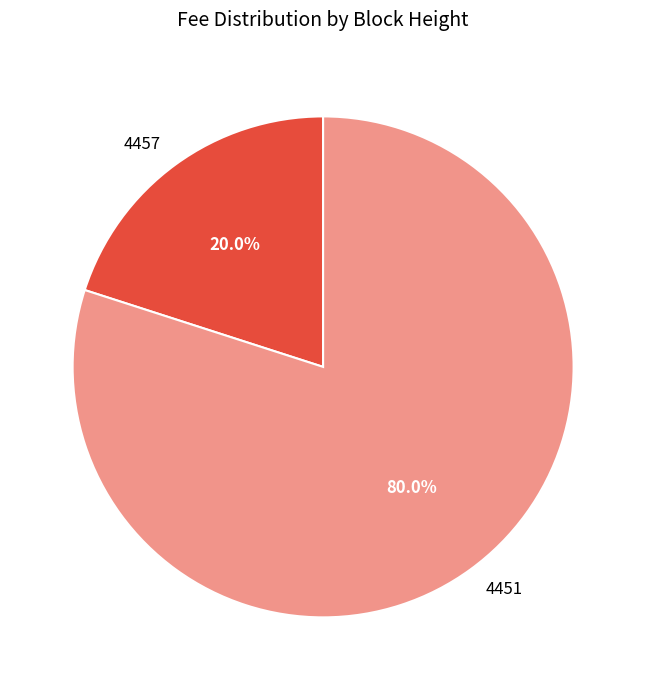

Which slice is the largest?

4451